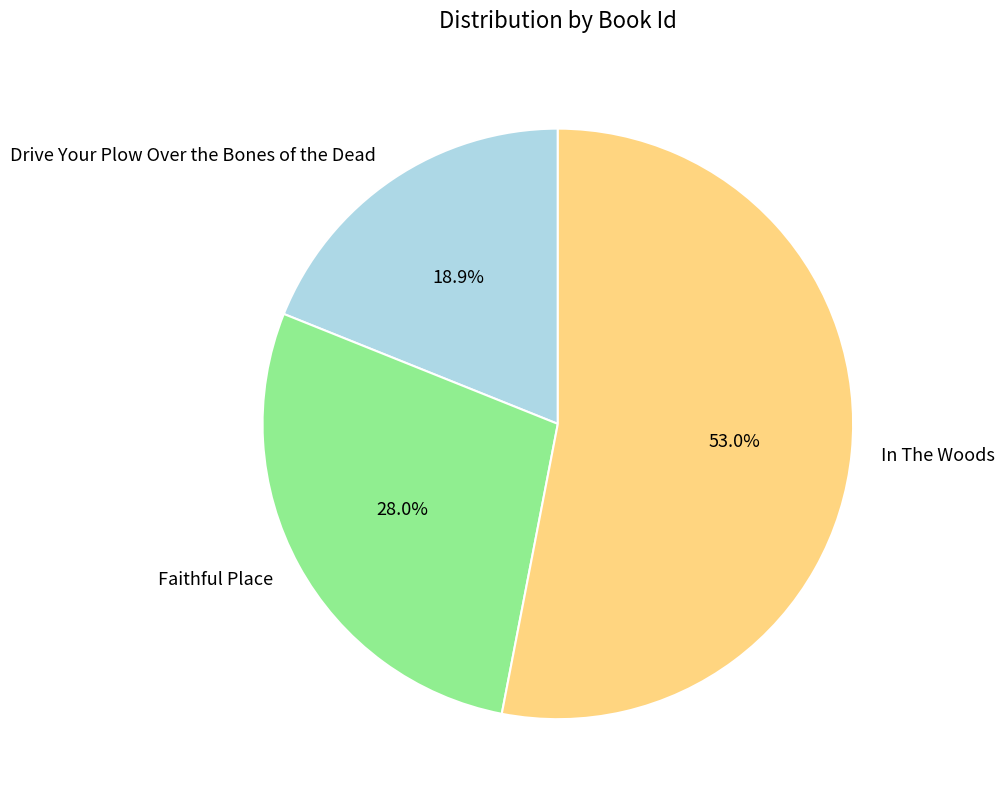

True or false: Faithful Place accounts for 23% of the total.

False